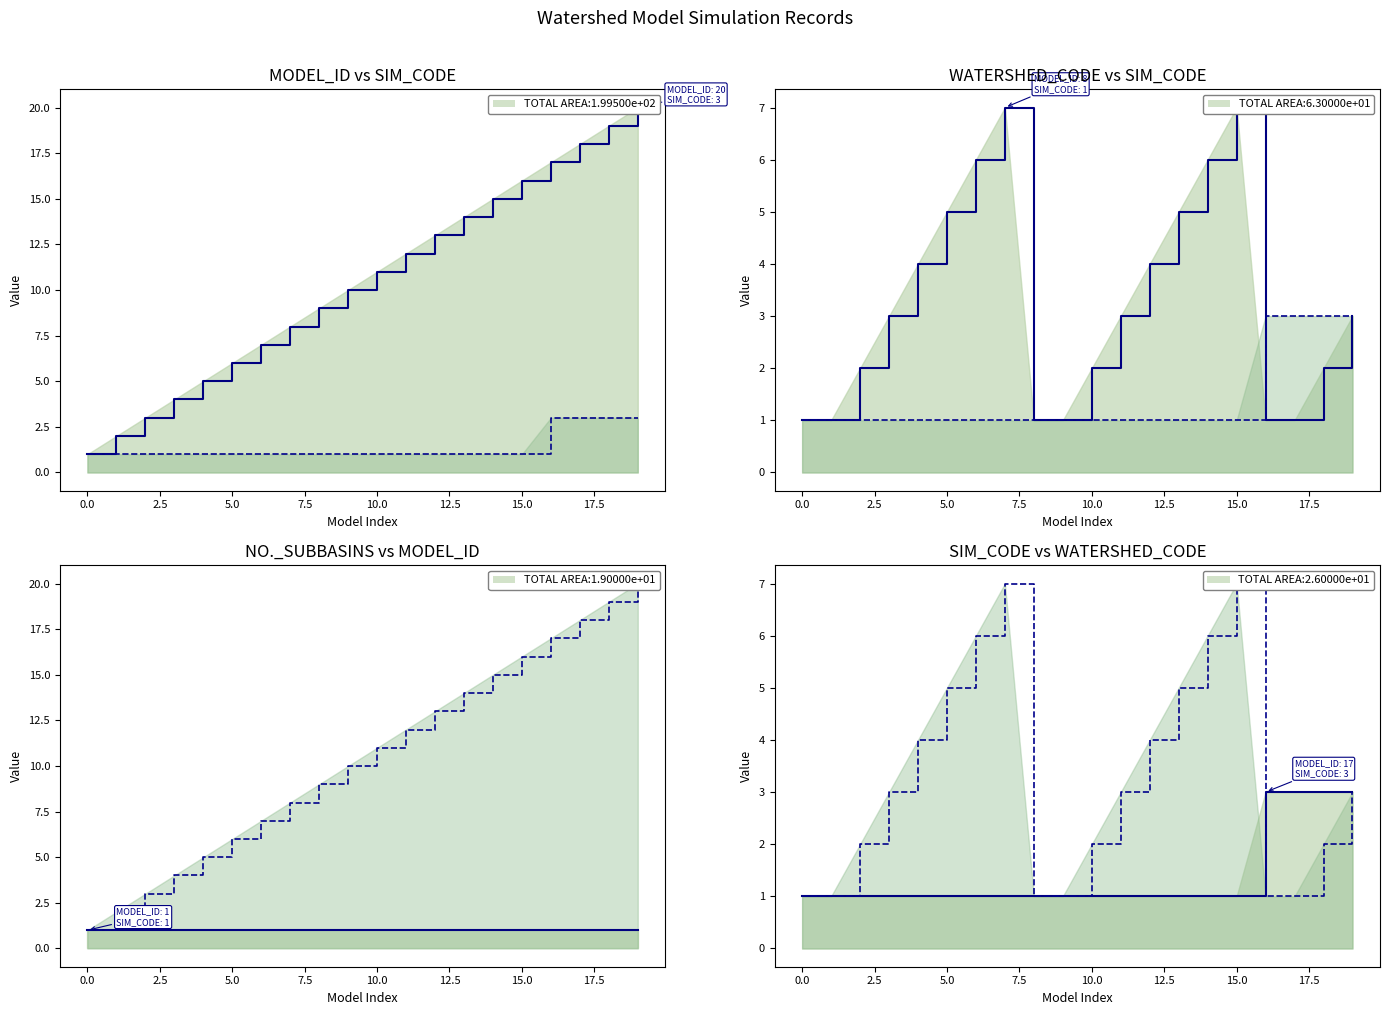

What is the label of the 3rd point from the right?

17